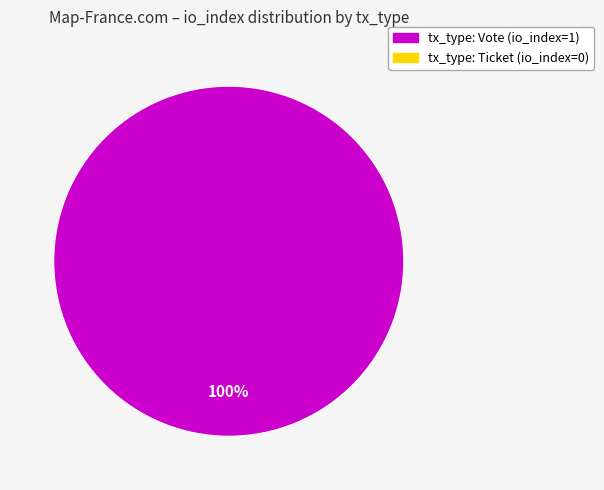

Does any single category account for the majority?

Yes